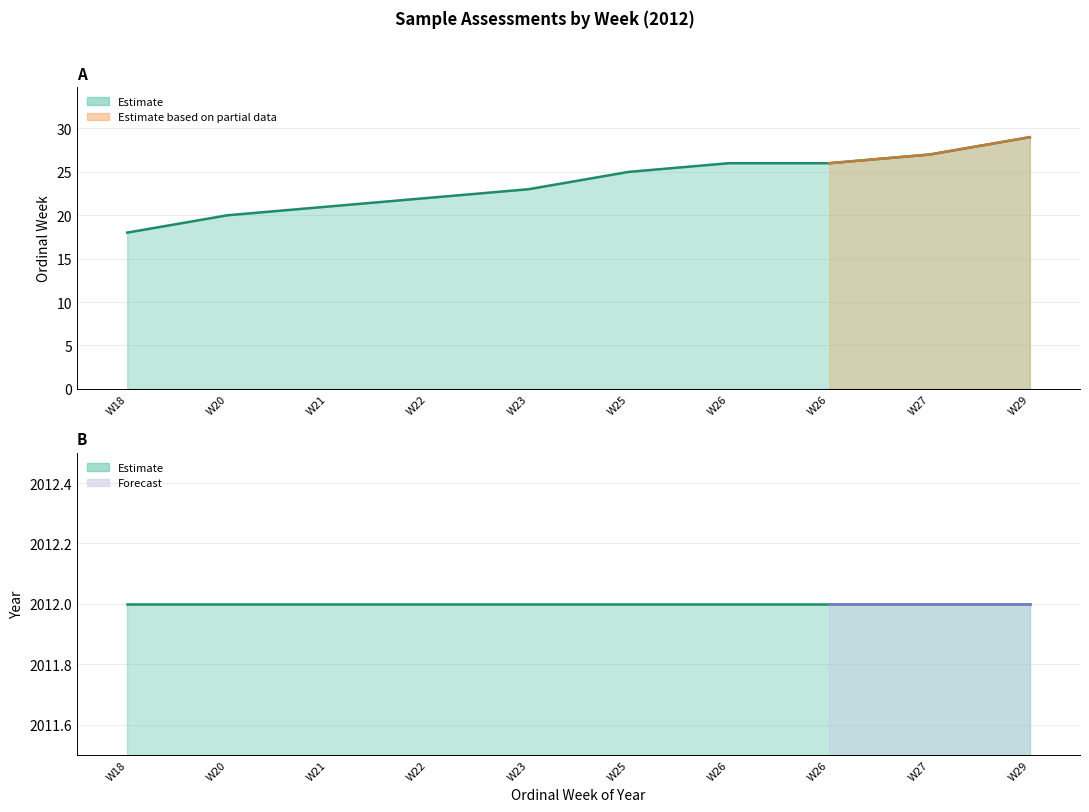

List the labels in order of value, largest first.

W29, W27, W26, W26, W25, W23, W22, W21, W20, W18